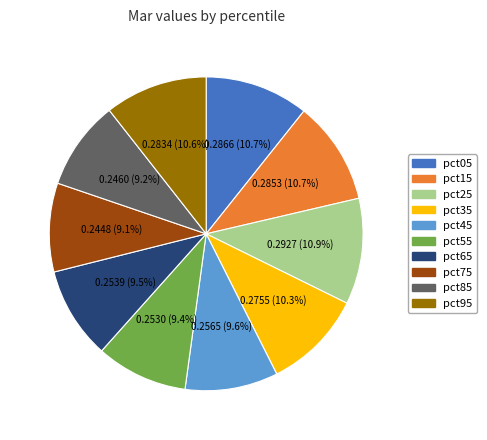

To the nearest percent, what is the combined percentage of pct95 and pct75?

20%